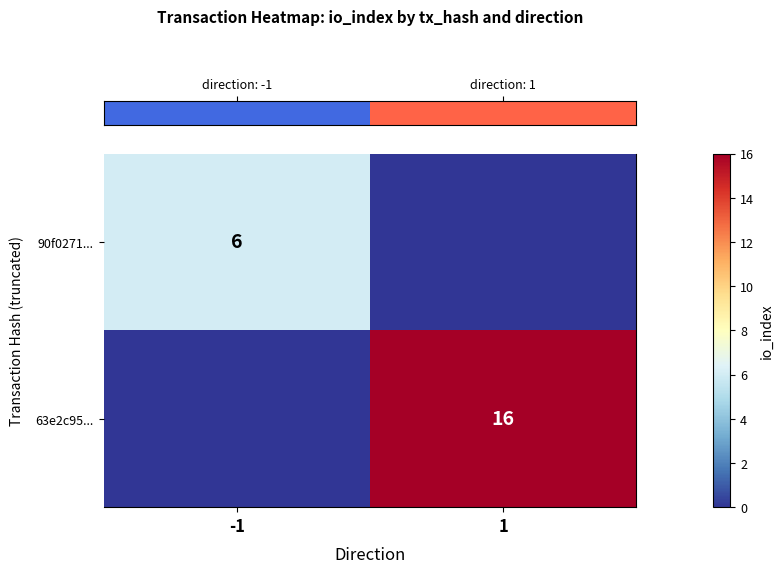

Count the row_0 values in the range 0 to 6.

2